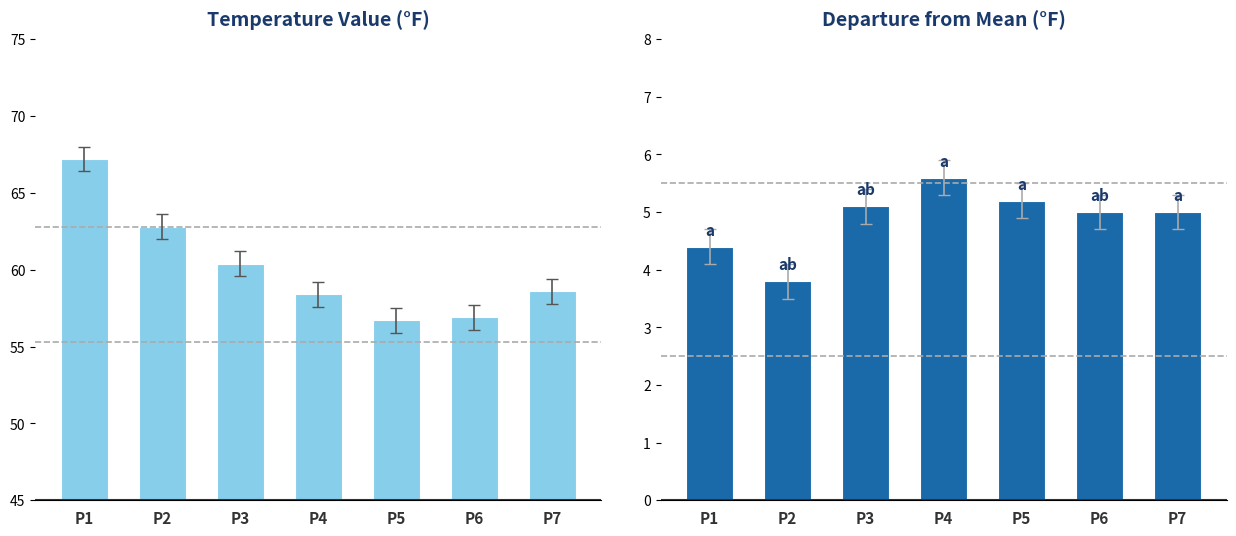

Is it true that Departure equals 5.0 at P7?

True